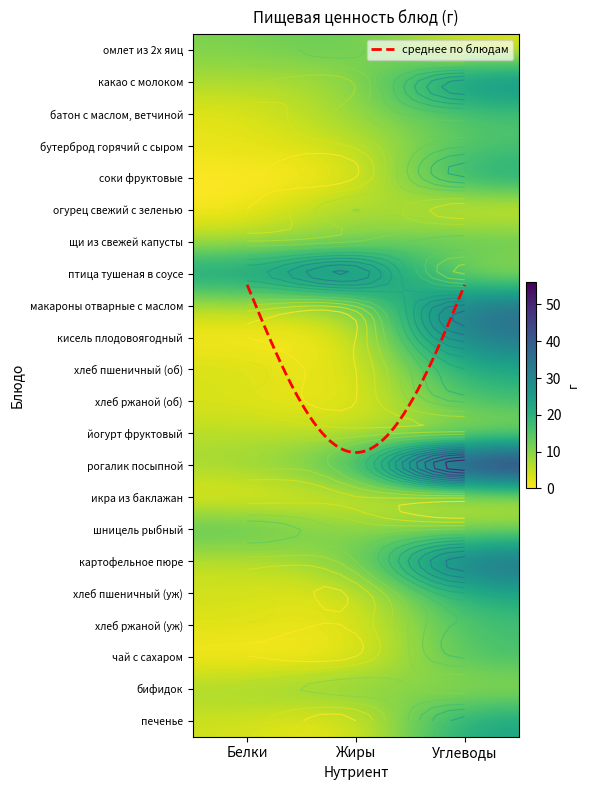

At how many categories does at least one series exceed 1?

3